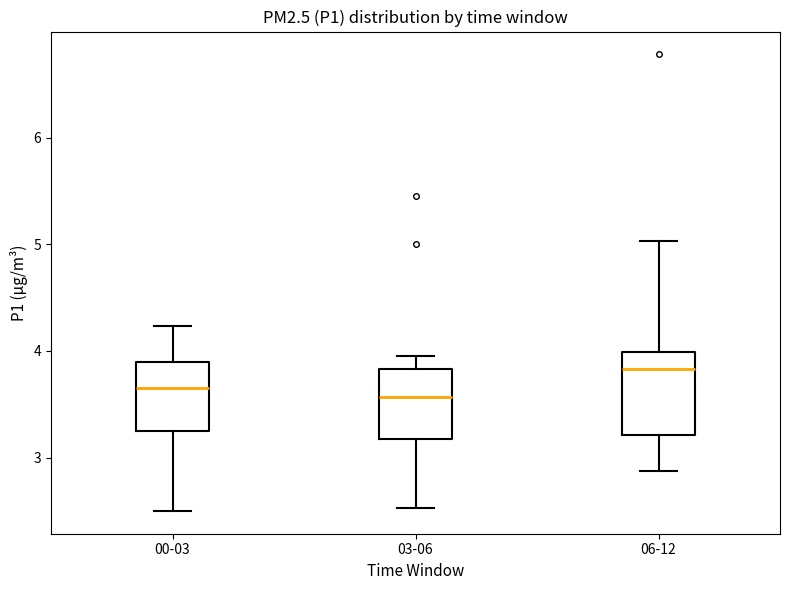

Reading left to right, read every box against the y-axis: the position of its median line, the range the box covers, and the ends of its whiskers. The values are not printed on the chart, so give them approximately, as read against the axis.

00-03: median 3.7, box 3.3 to 3.9, whiskers 2.5 to 4.2
03-06: median 3.6, box 3.2 to 3.8, whiskers 2.5 to 4.0
06-12: median 3.8, box 3.2 to 4.0, whiskers 2.9 to 5.0